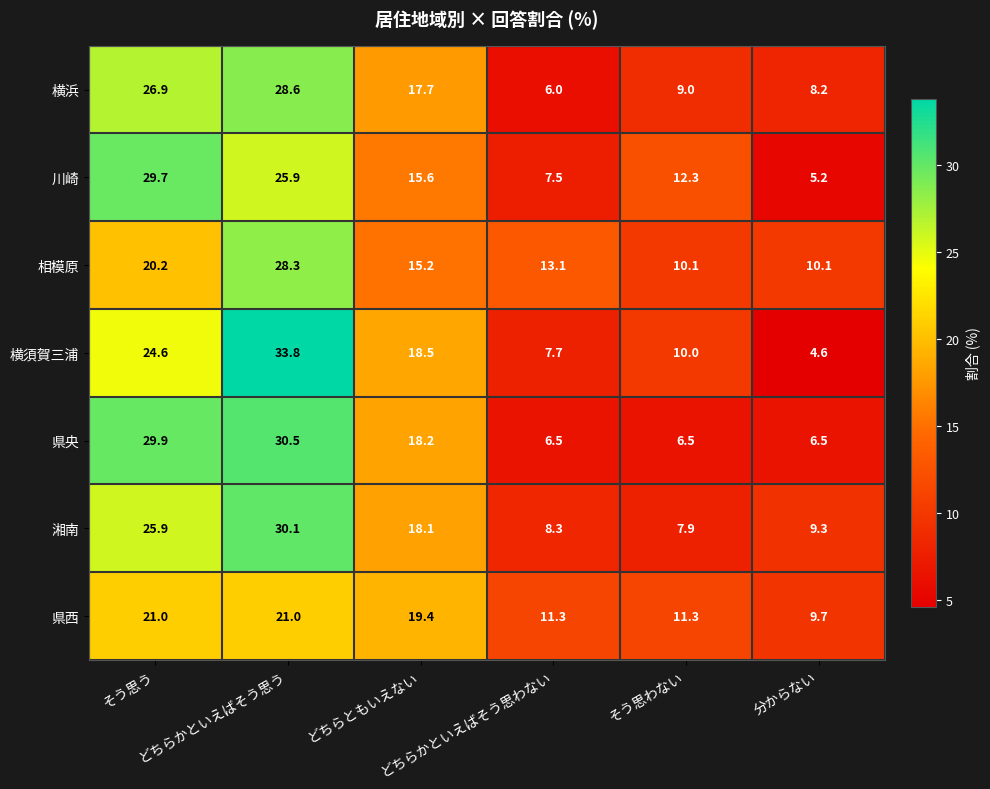

At which category does the chart reach its peak across all series?

どちらかといえばそう思う